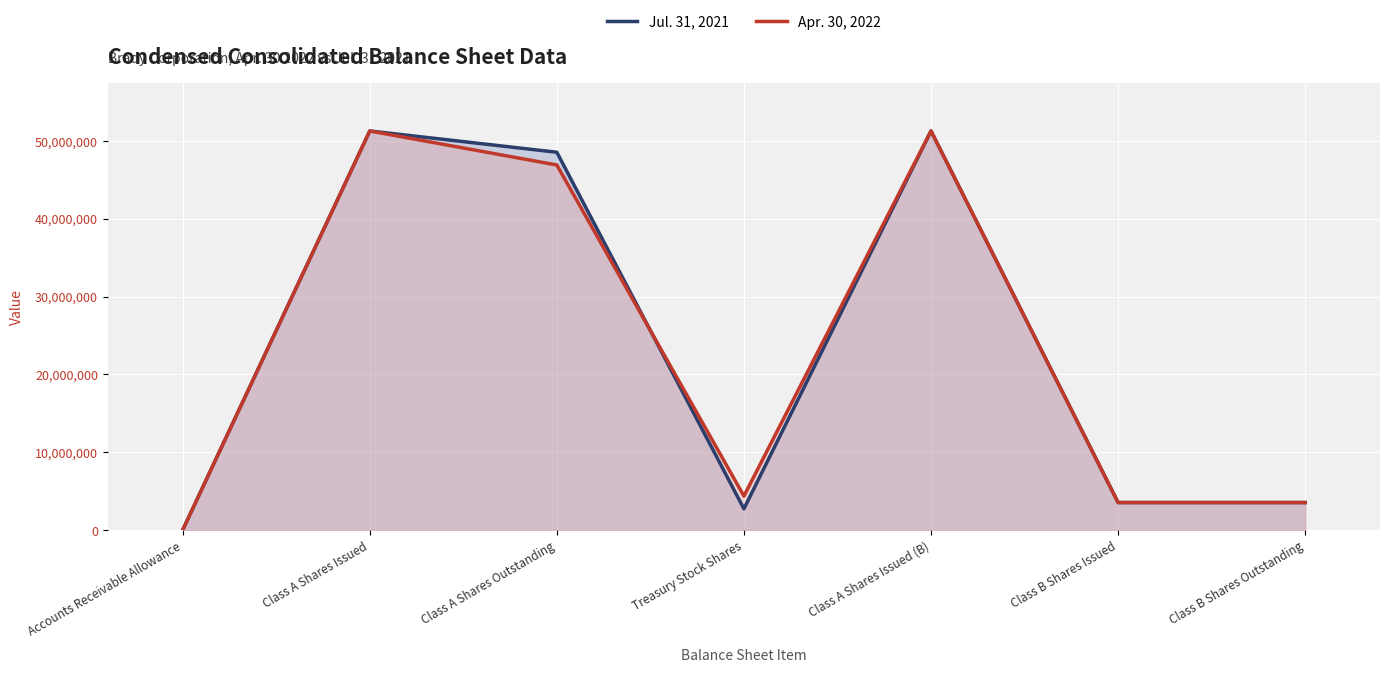

In Jul. 31, 2021, how many points are lower than both neighbors (excluding endpoints)?

1